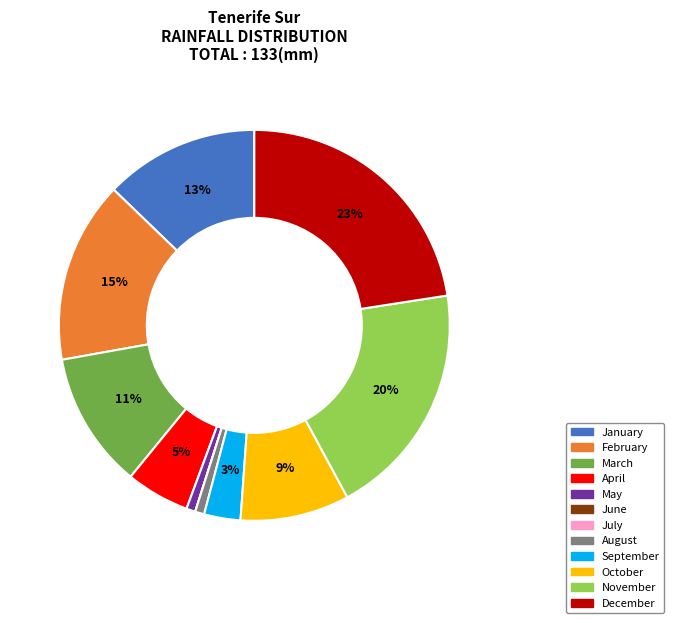

To the nearest percent, what is the difference between the November and May slice percentages?

19%